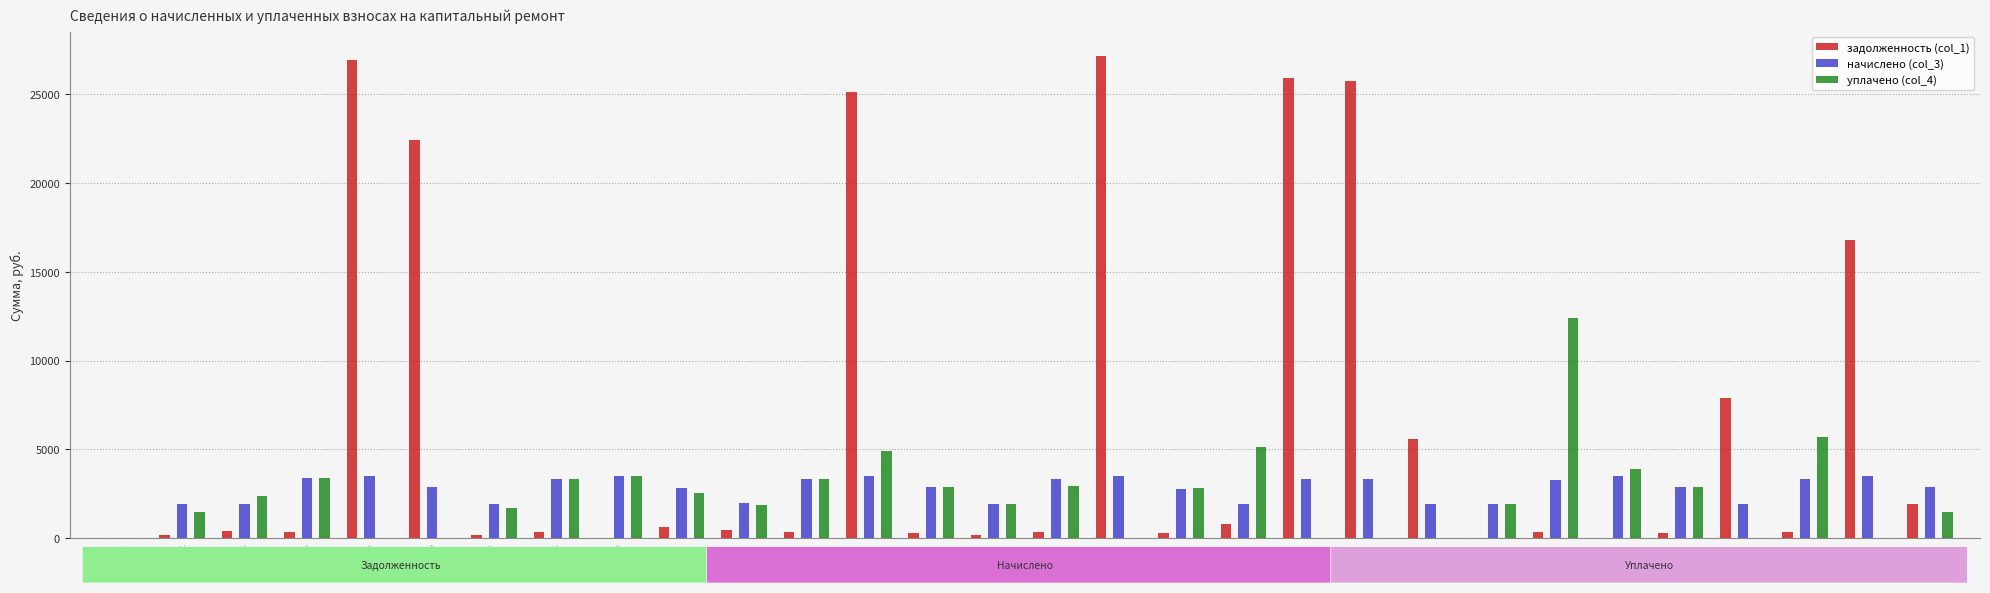

The начислено (col_3) series shows 3365.2 at 8. True or false?

True